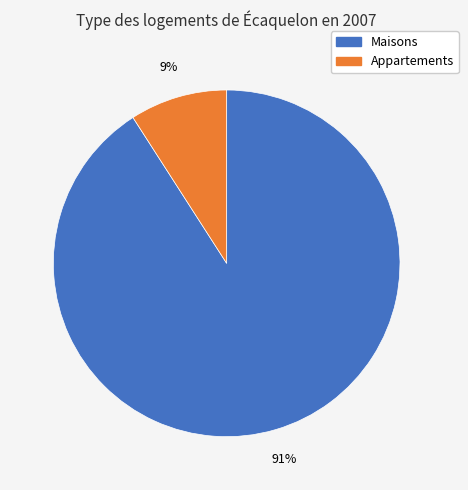

Count the number of slices in the pie.

2